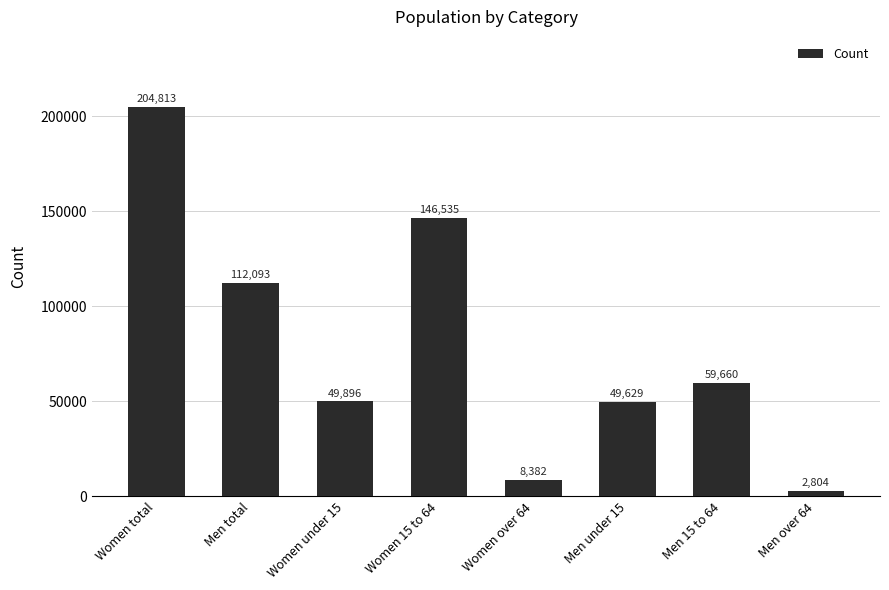

Reading right to left, list all the values displayed in this chart.

Men over 64=2804	Men 15 to 64=59660	Men under 15=49629	Women over 64=8382	Women 15 to 64=146535	Women under 15=49896	Men total=112093	Women total=204813